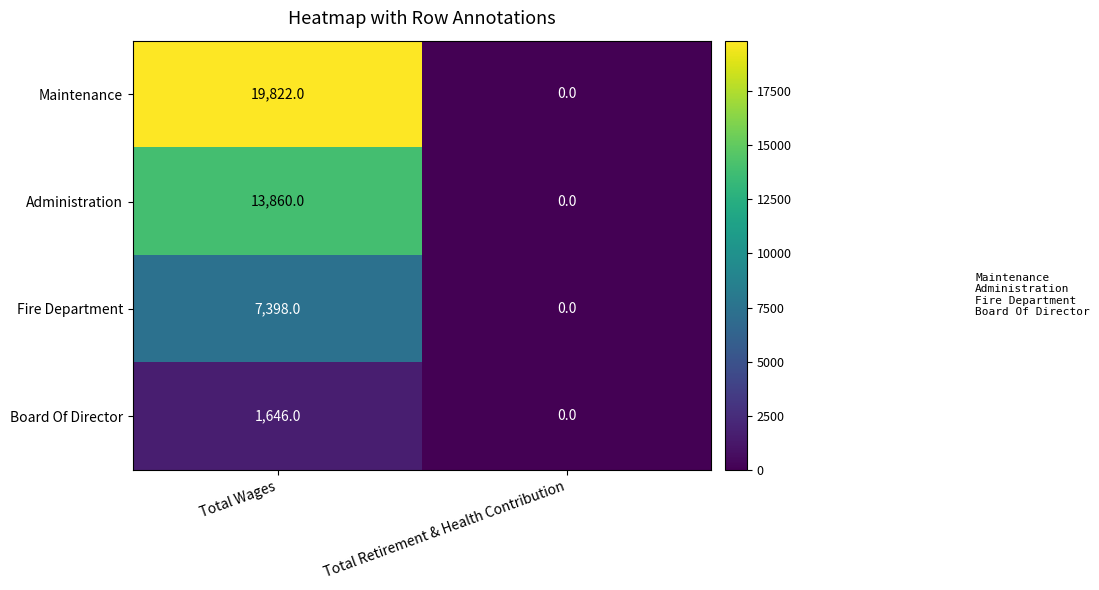

List the series in order of their peak value, lowest first.

Board Of Director, Fire Department, Administration, Maintenance